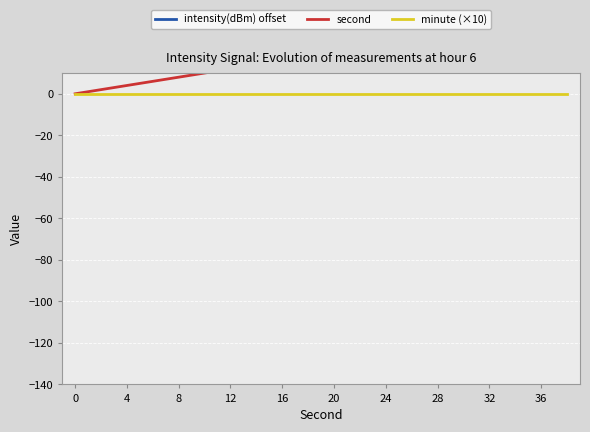

What is the maximum value shown in the chart?

52.1